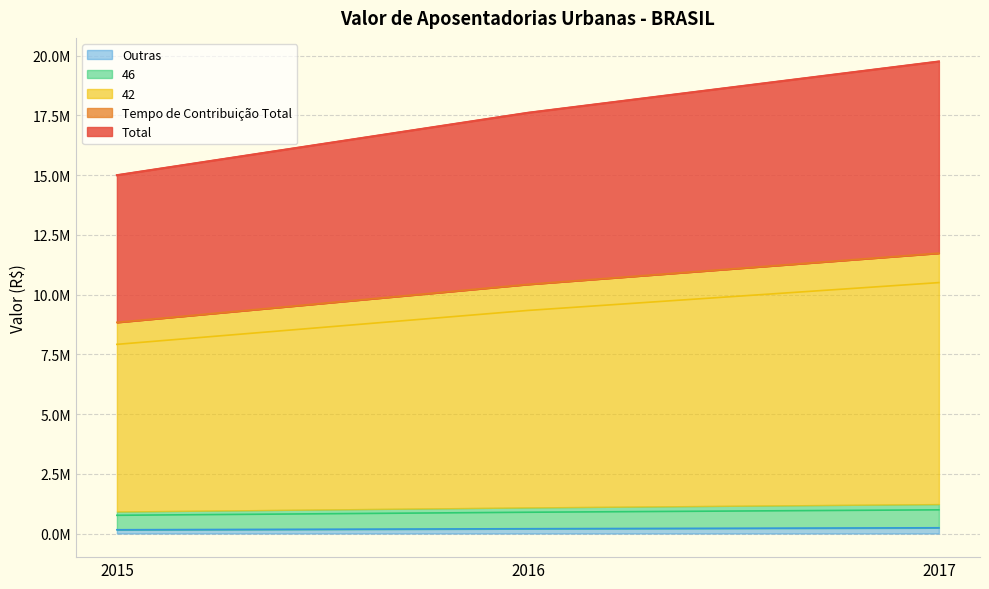

Is the value of Outras at 2017 greater than the value of Total at 2015?

No